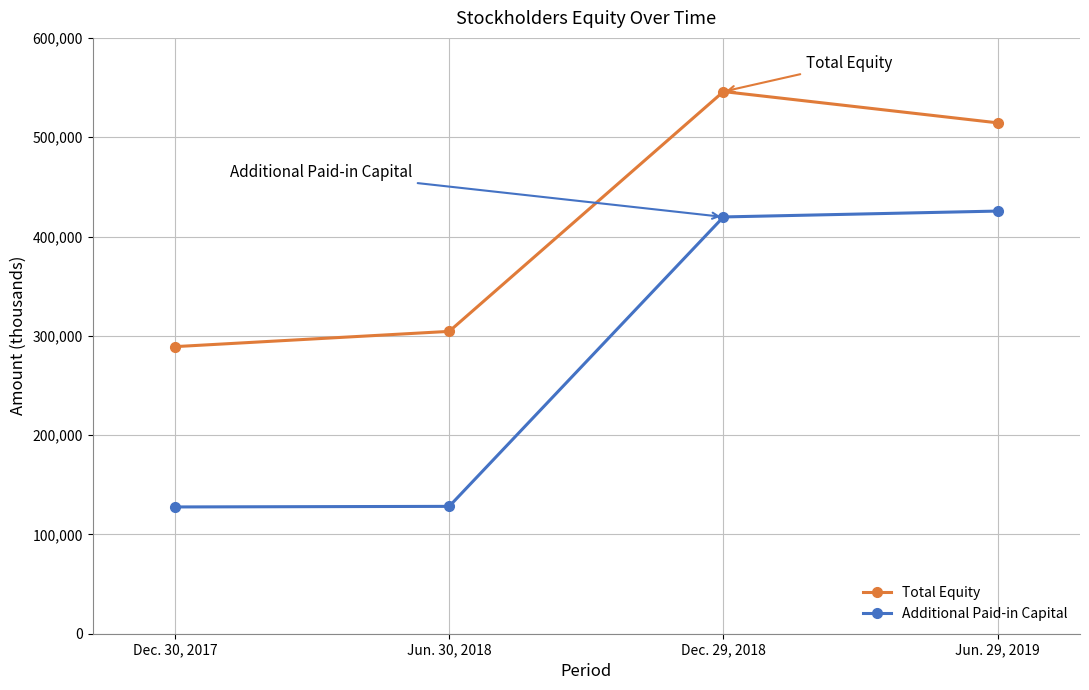

True or false: Total Equity and Additional Paid-in Capital cross at least once.

False